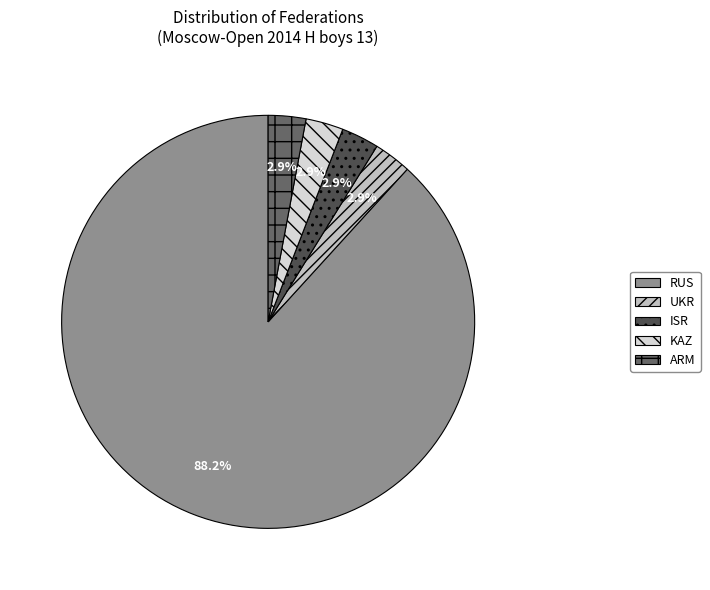

Which slice is the largest?

RUS